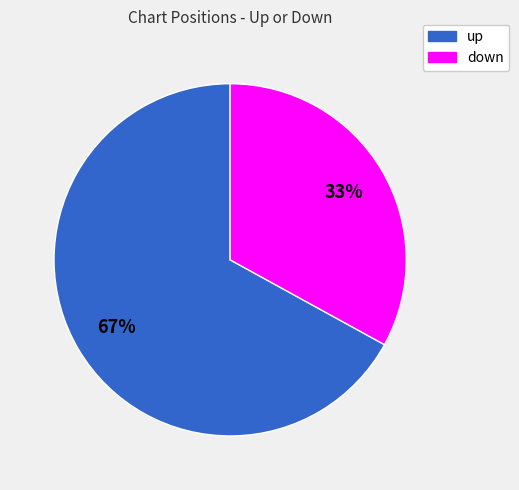

Is it true that up is 67% of the pie?

True